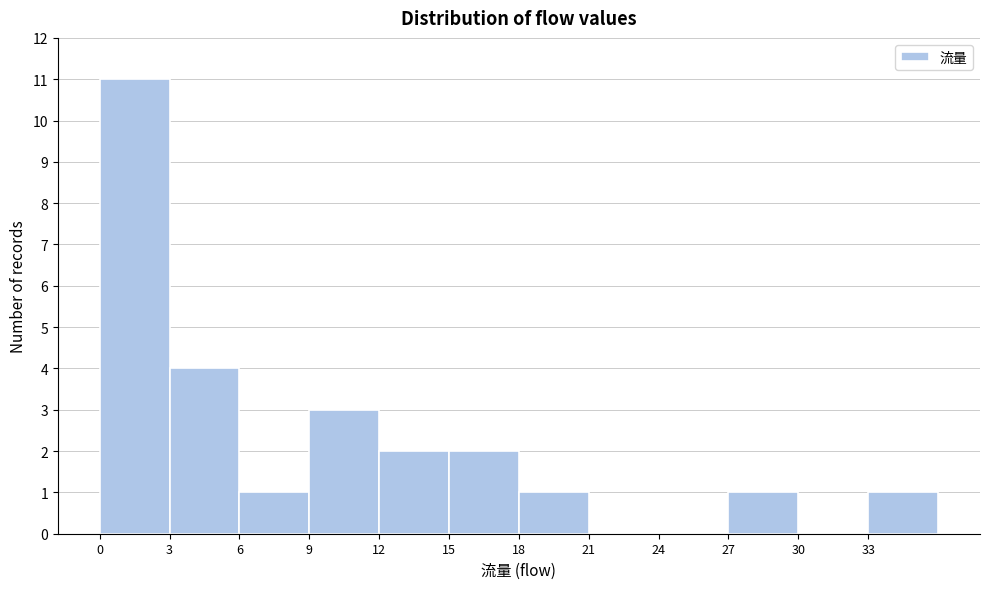

What is the height of the bar covering 15 to 18 on the x-axis? The values are not printed on the chart, so give them approximately, as read against the axis.

2